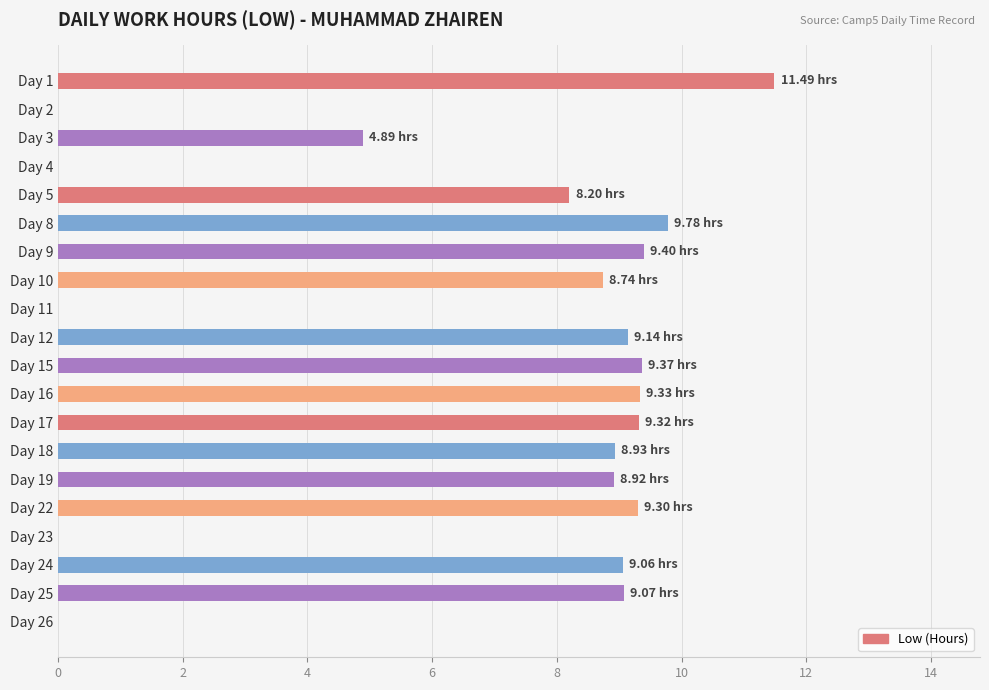

Are the bars horizontal?

Yes